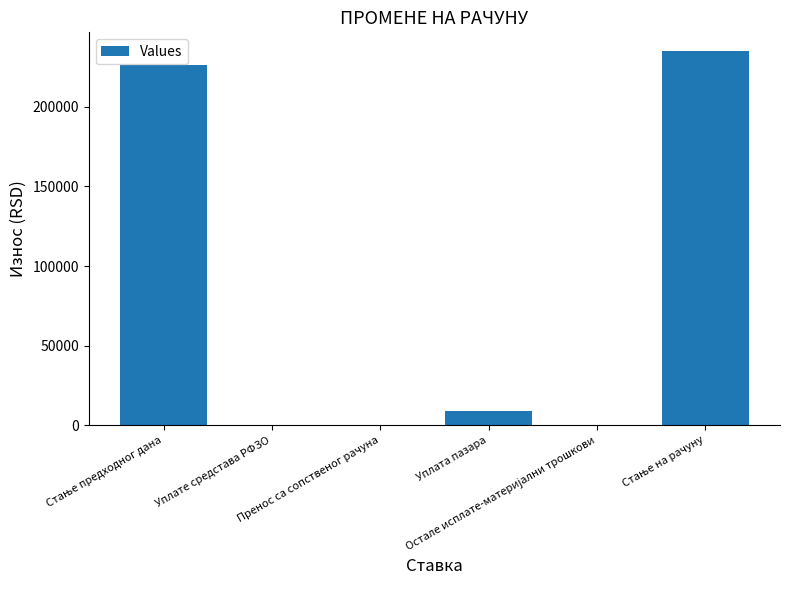

True or false: the data shows 0.0 at Уплате средстава РФЗО.

True